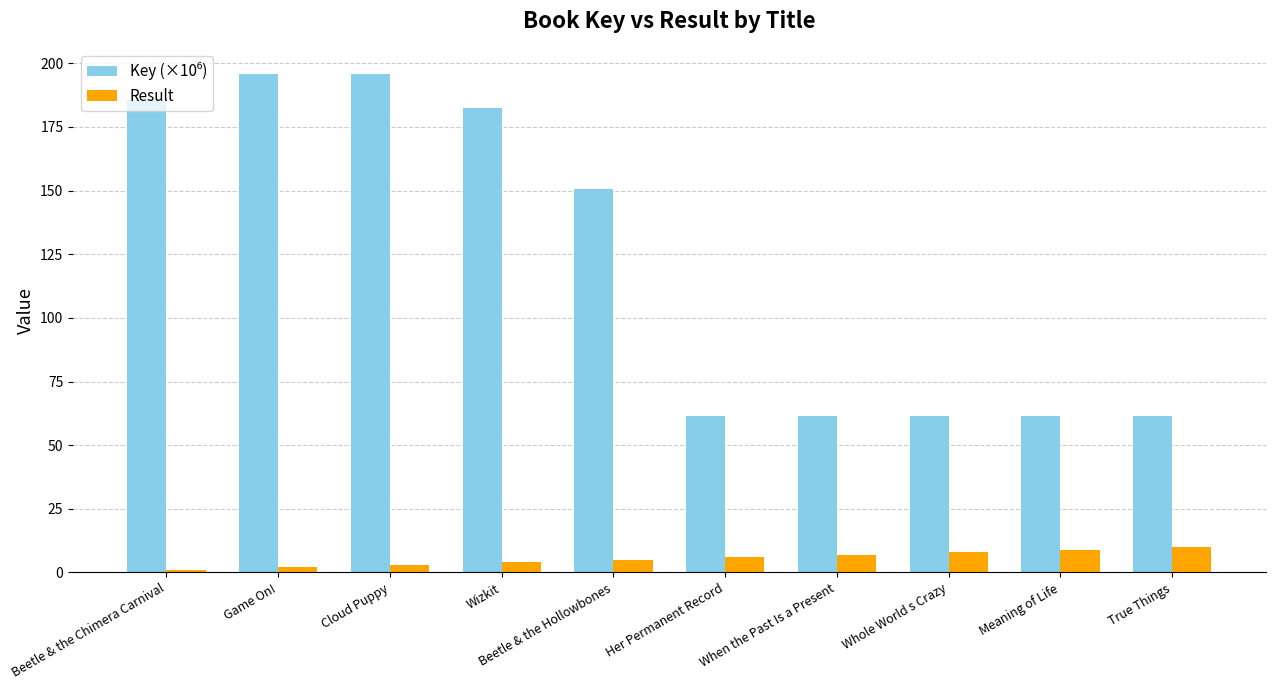

What is the sum of all Result values?

55.0